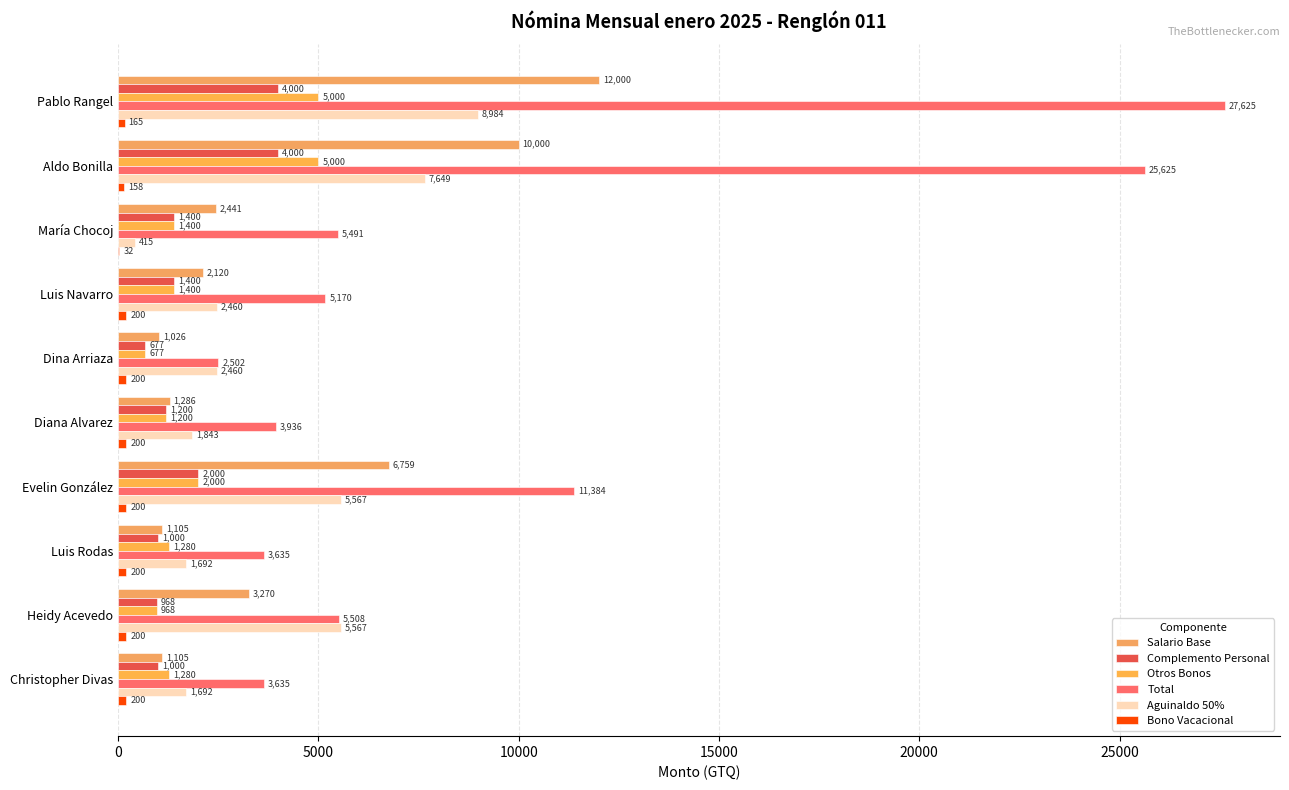

How many categories are shown in the chart?

10